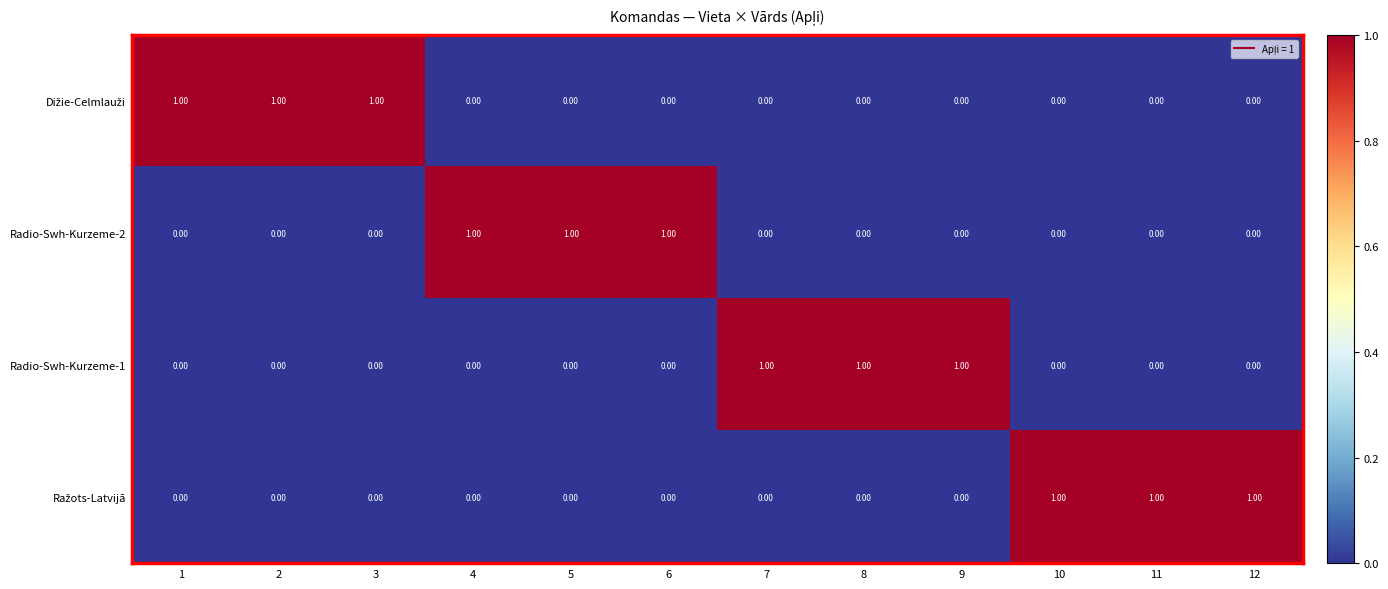

Count the number of categories in the chart.

12